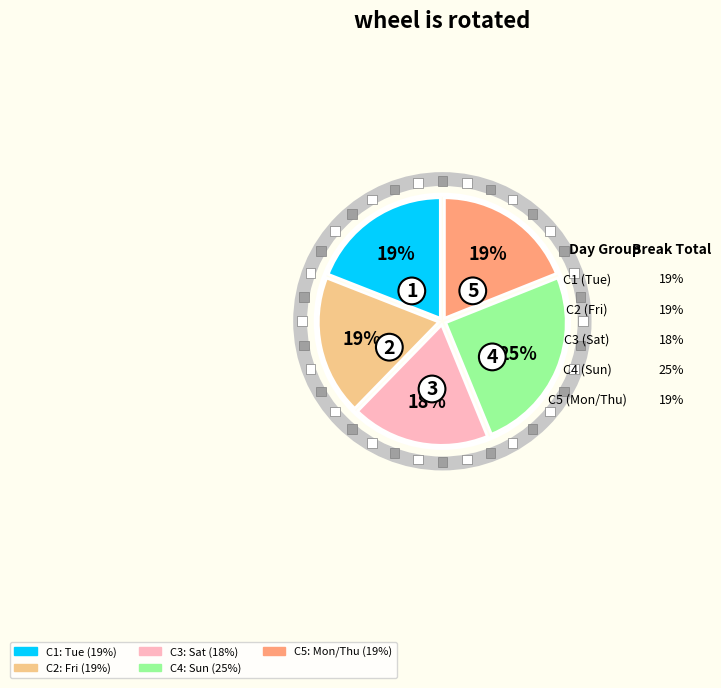

To the nearest percent, what is the average slice percentage?

20%